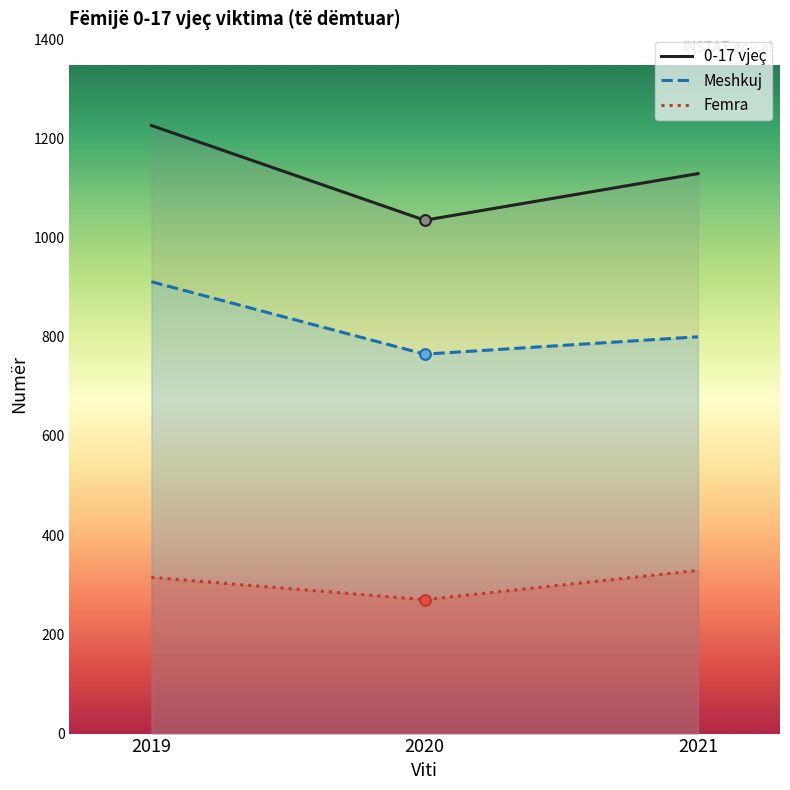

At which category is the sum across all series the highest?

2019